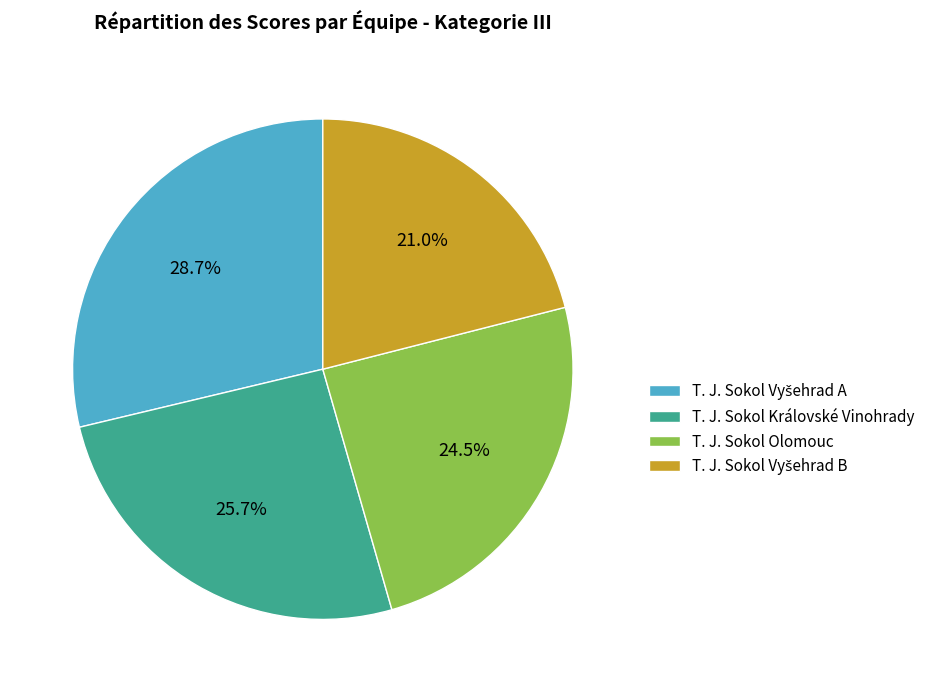

Is there a majority slice in this chart?

No